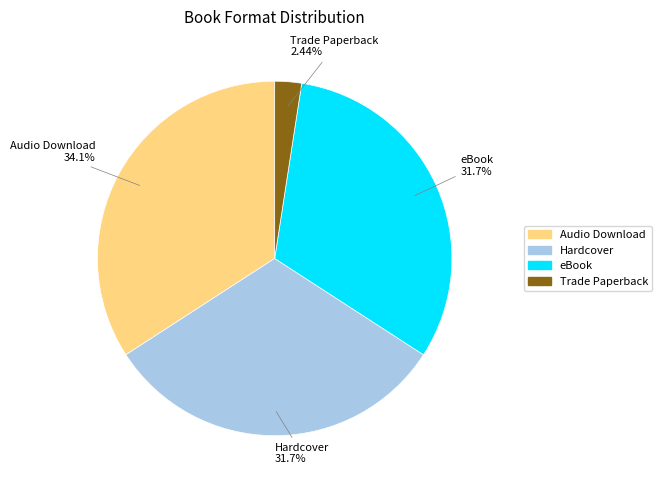

The eBook slice represents 32% of the pie. True or false?

True